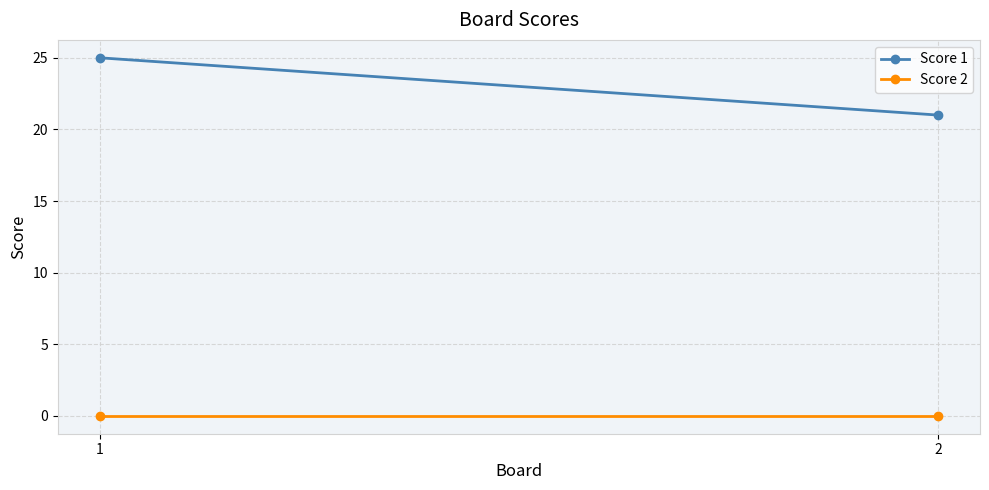

Reading left to right, list all the values displayed in this chart.

Score 1: 25	21
Score 2: 0	0